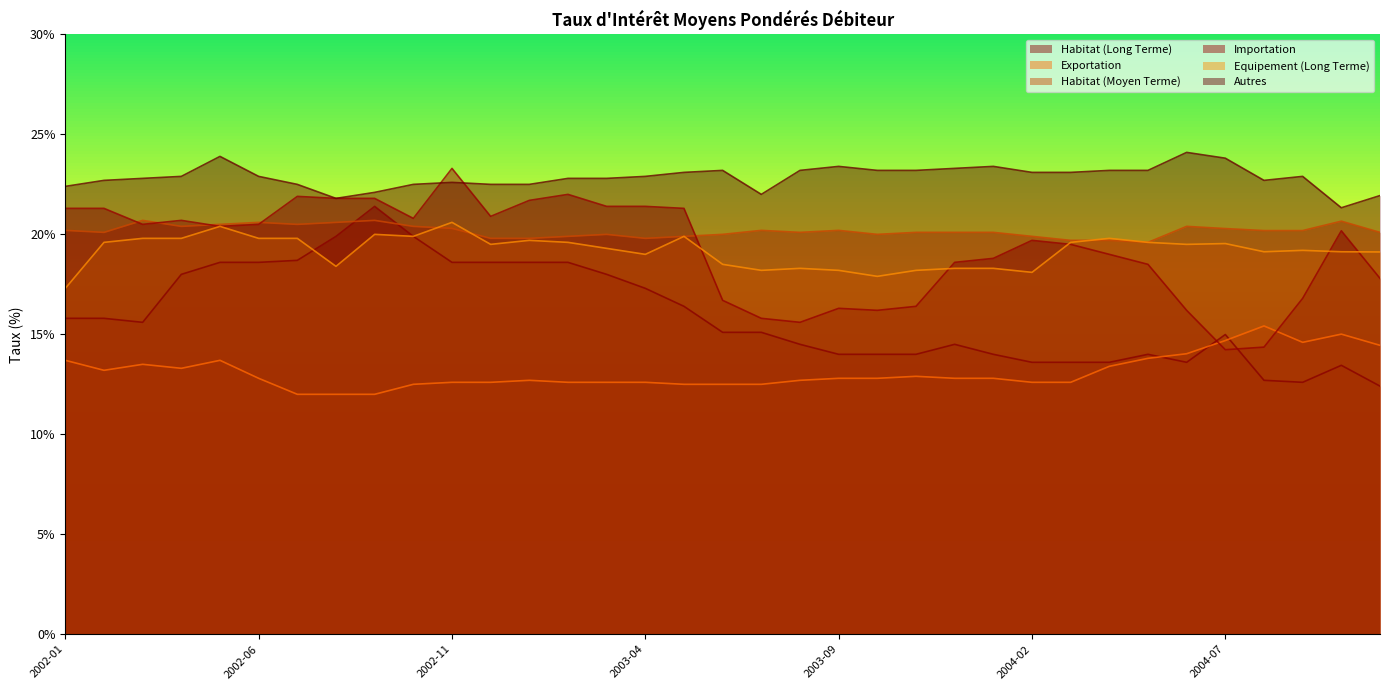

True or false: Habitat (Moyen Terme) has a value of 4.4 at 2004-06.

False